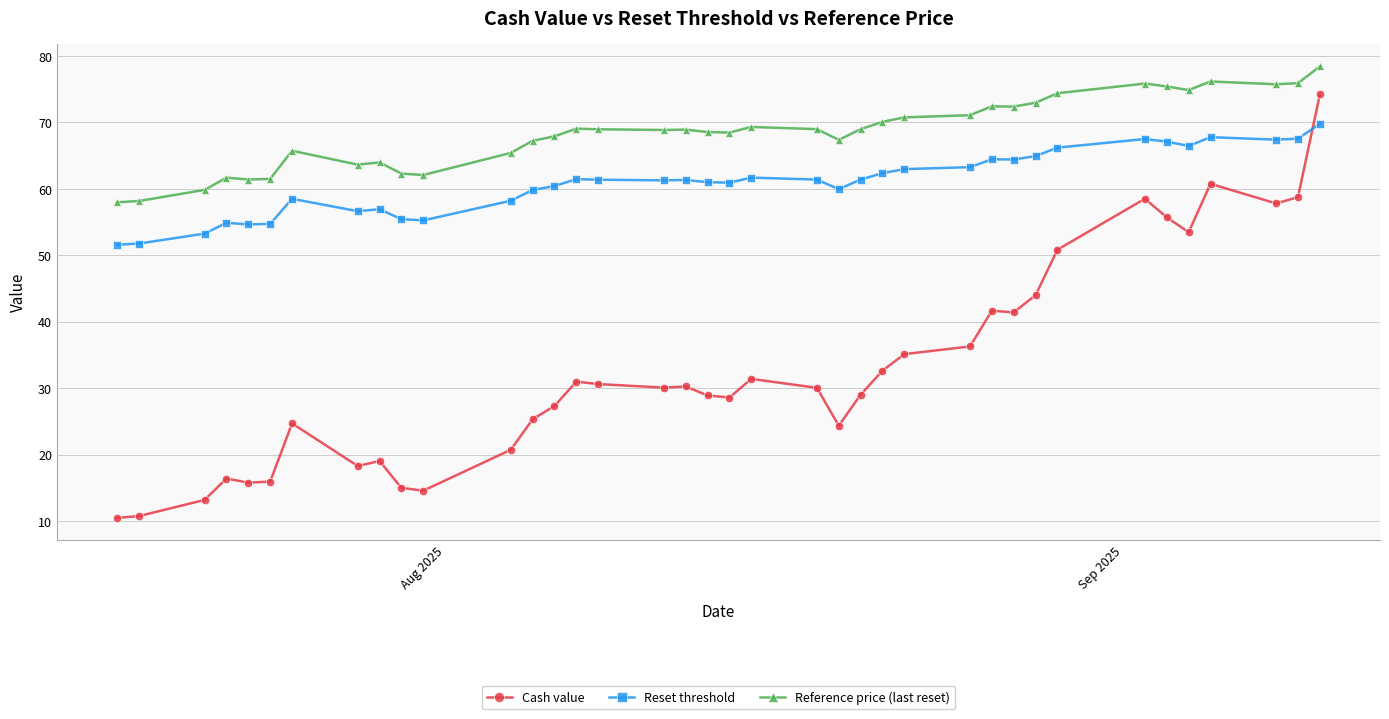

How many lines are shown in the chart?

3